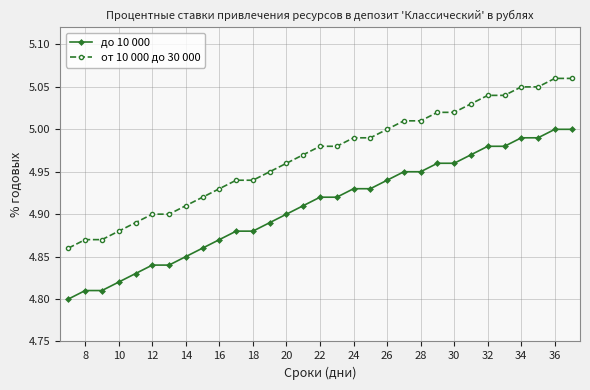

List the series in order of their peak value, highest first.

от 10 000 до 30 000, до 10 000